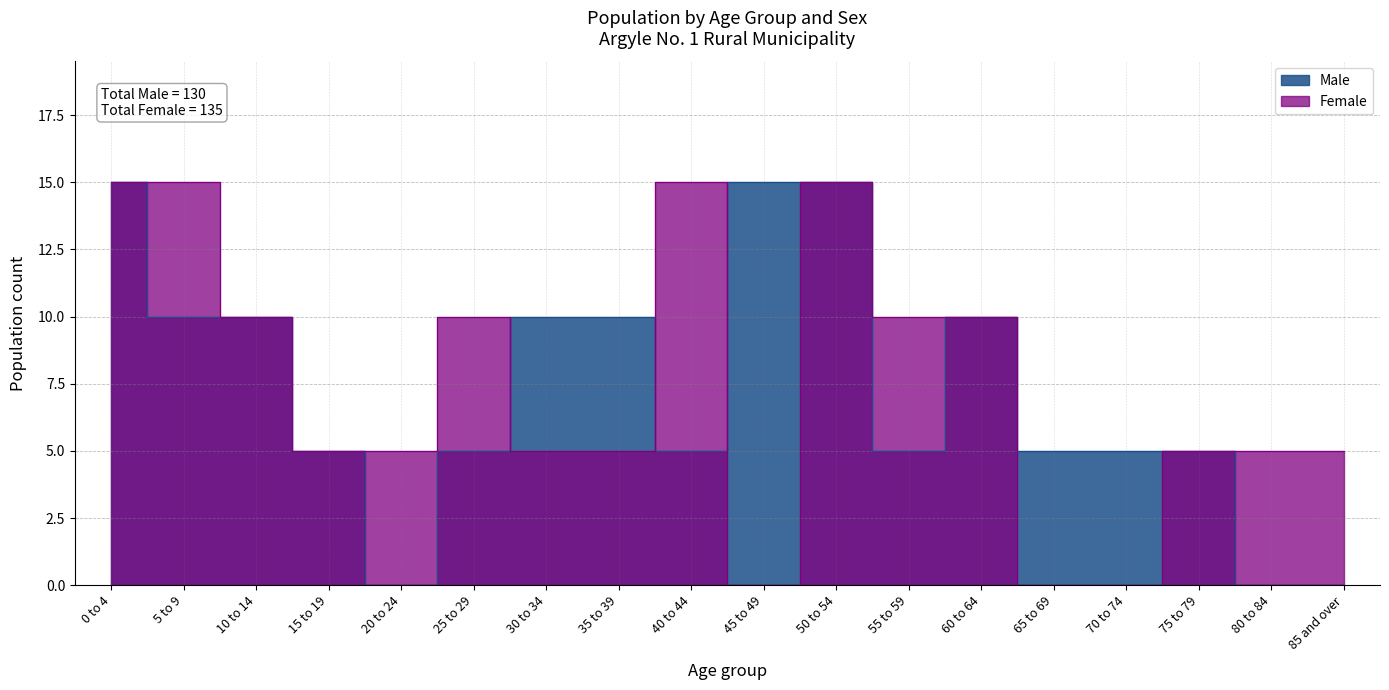

List the series in order of their overall mean, lowest first.

Male, Female